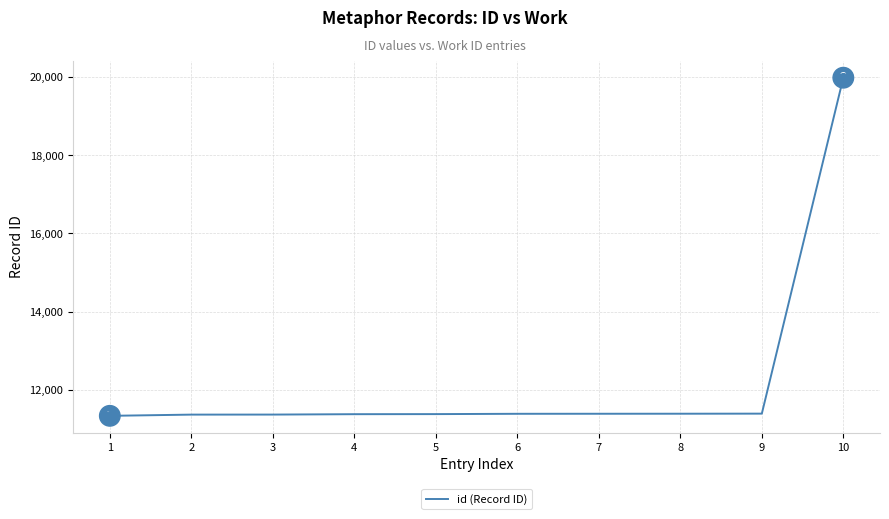

True or false: the data shows 6131 at 5.

False